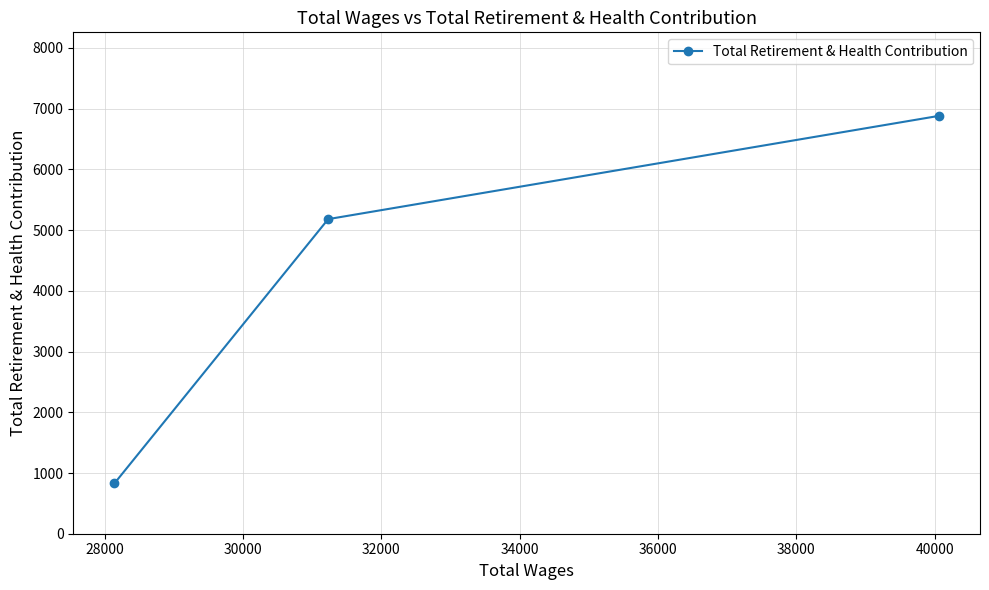

What is the smallest value displayed?

830